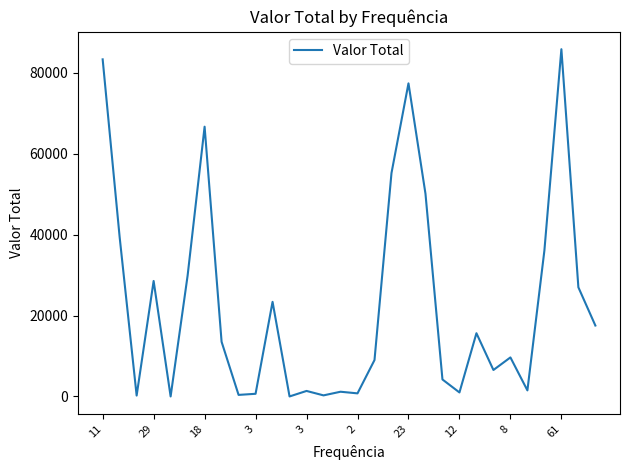

What is the maximum value shown in the chart?

85834.9